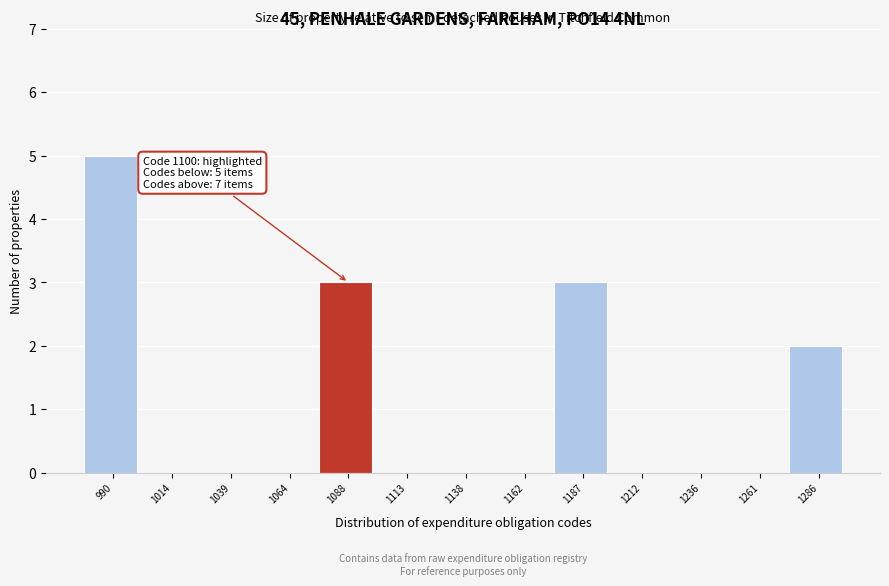

Reading right to left, transcribe all the data shown in this chart.

1286=2	1261=0	1236=0	1212=0	1187=3	1162=0	1138=0	1113=0	1088=3	1064=0	1039=0	1014=0	990=5